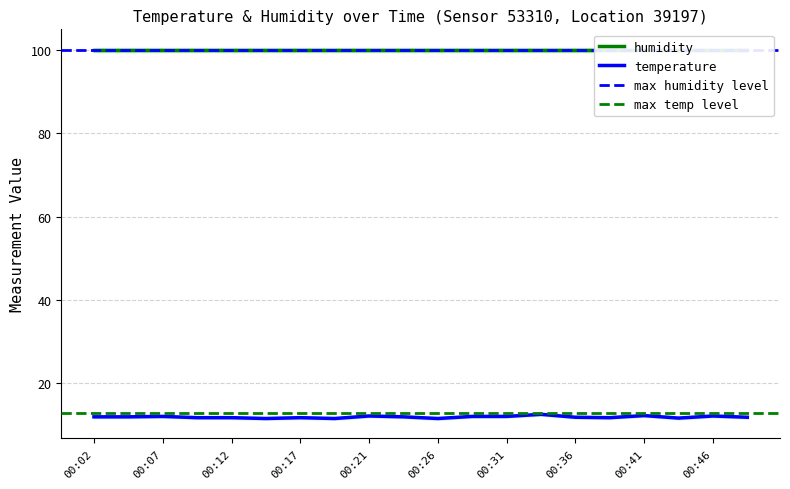

Where is the first local minimum?

00:14